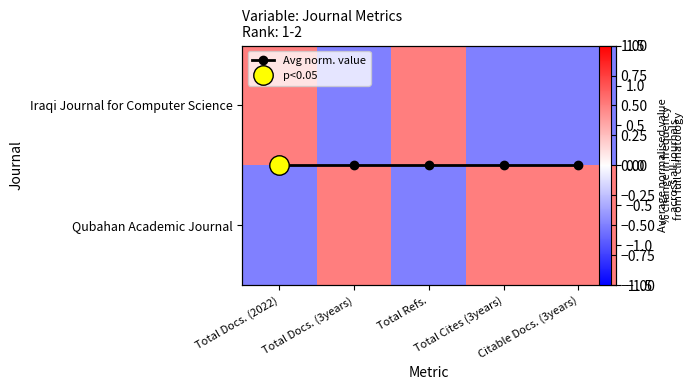

What is the difference between the maximum and second lowest values in the Iraqi Journal for Computer Science series?

1.0